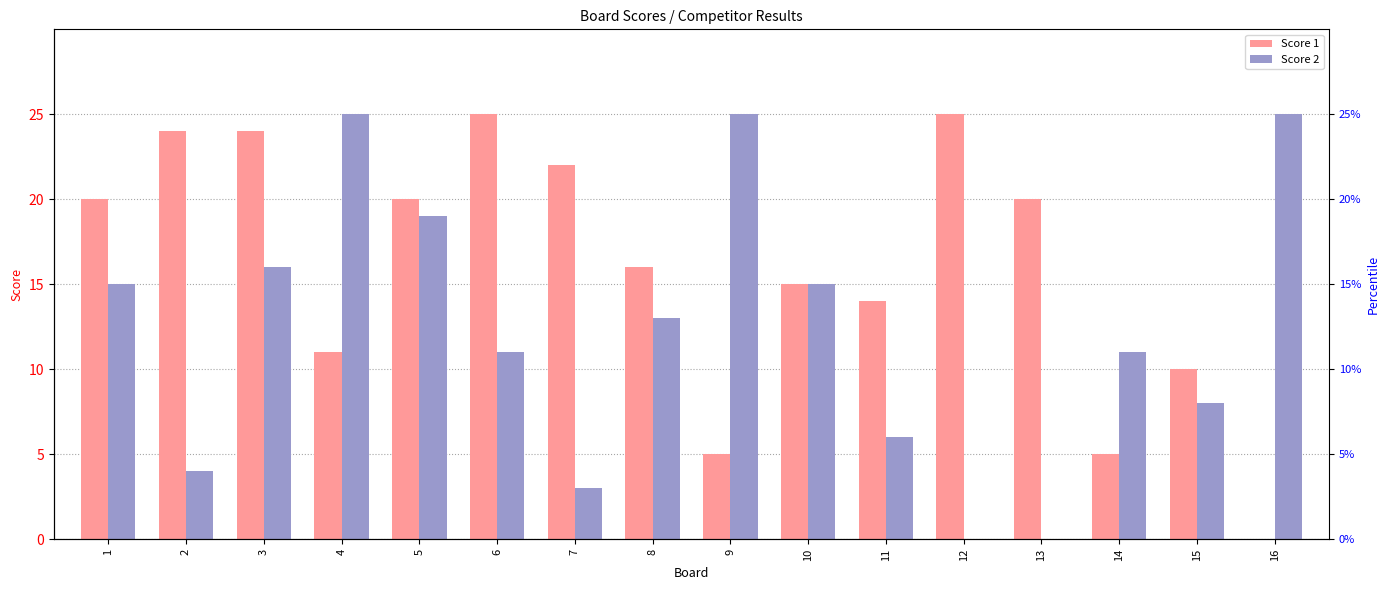

Which label corresponds to the largest value in the chart?

6